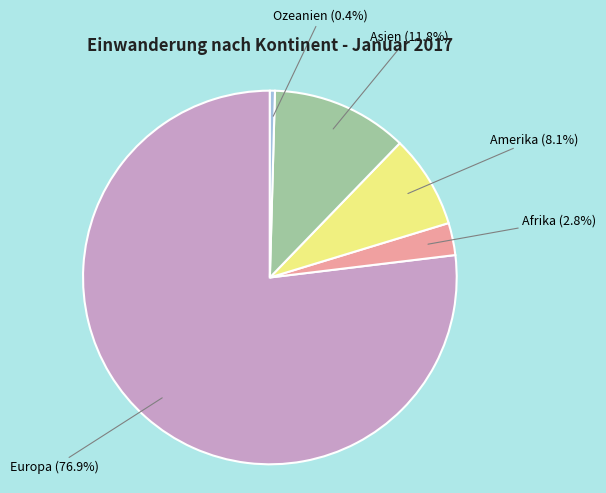

To the nearest percent, what is the difference between the Amerika and Ozeanien slice percentages?

8%